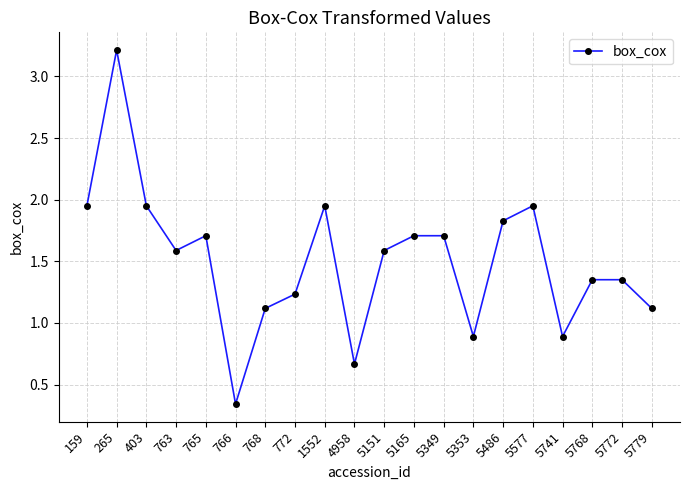

At which label does the data first exceed 1?

159